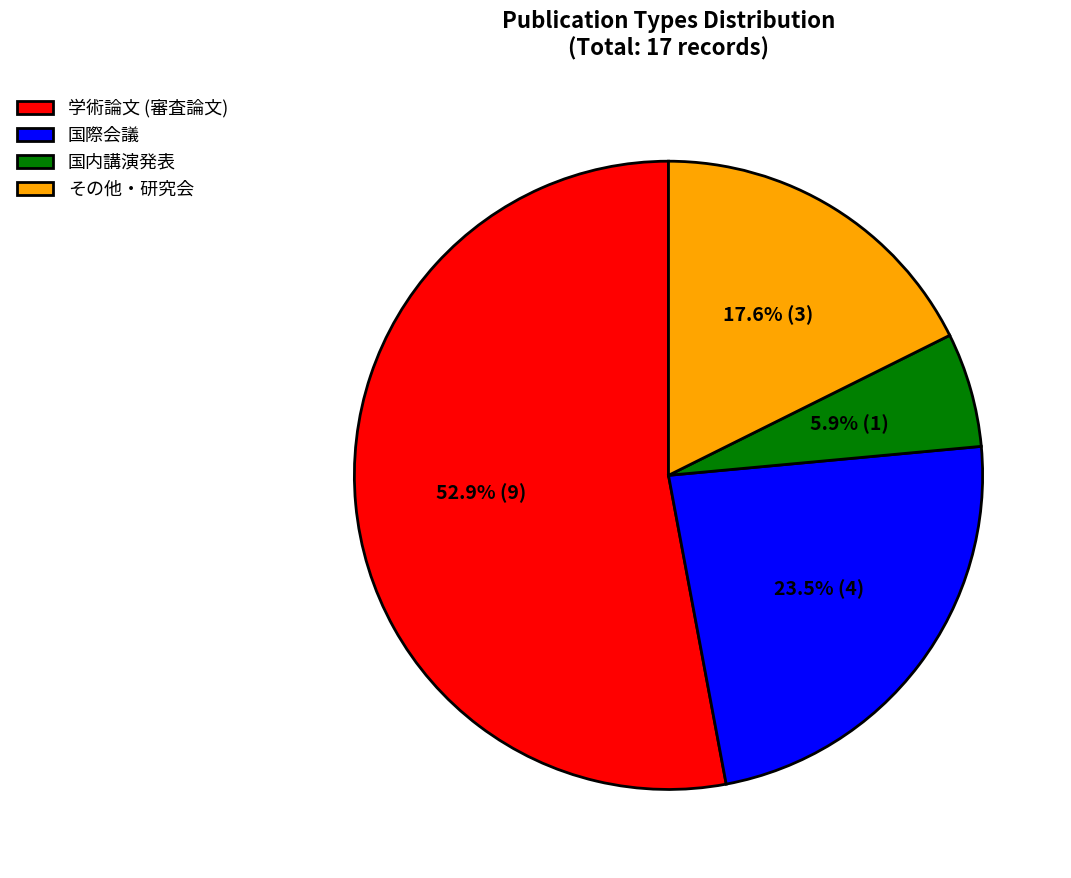

Rank the categories by value from highest to lowest.

学術論文 (審査論文), 国際会議, その他・研究会, 国内講演発表